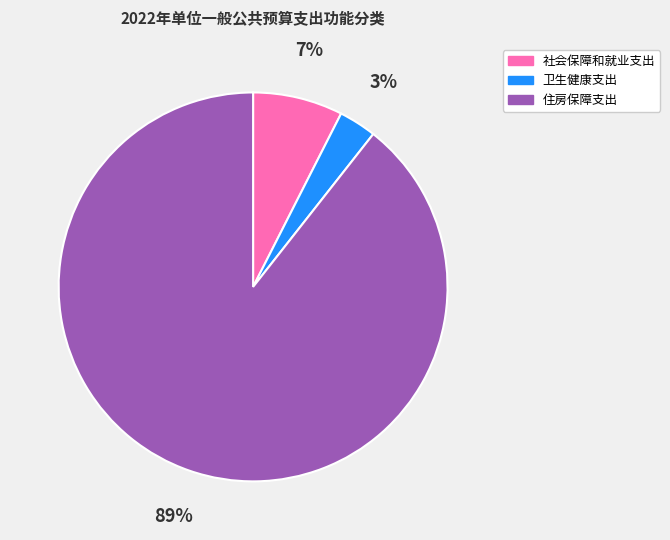

Do 卫生健康支出 and 社会保障和就业支出 together represent more than half of the pie?

No